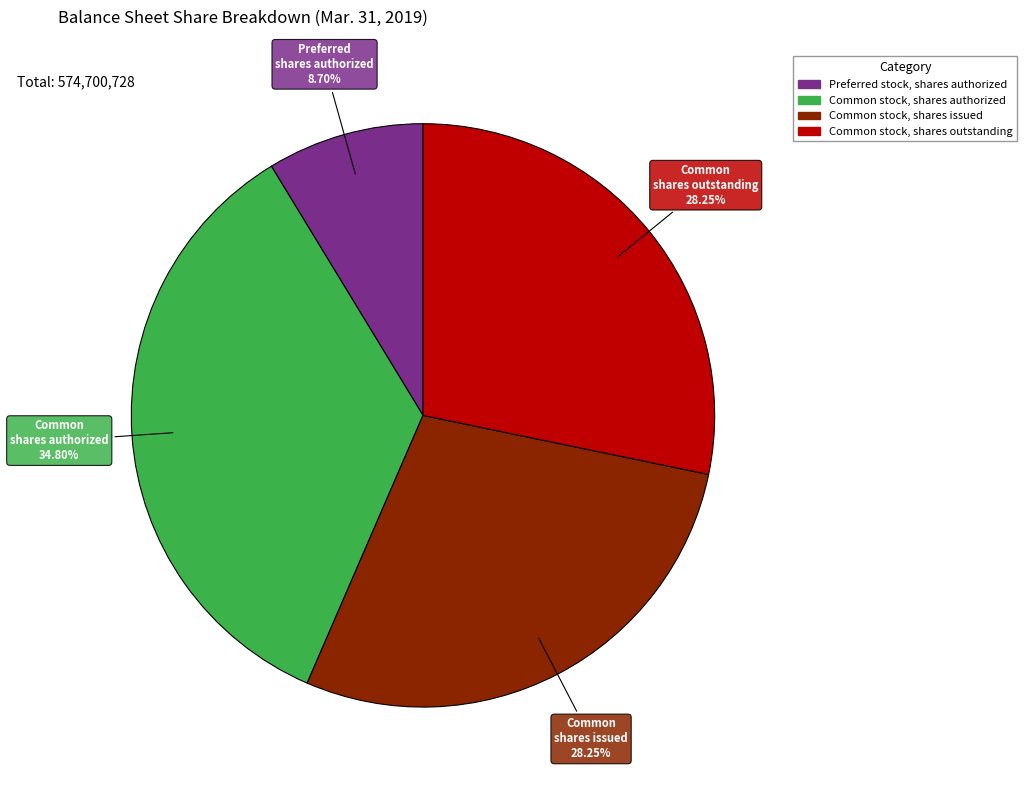

What is the ratio of the value at Common stock, shares issued to the value at Common stock, shares outstanding?

1.0